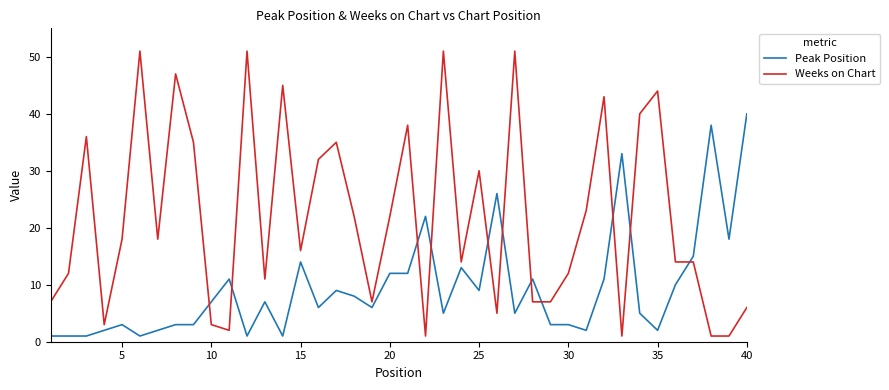

Which series has the largest total across all categories?

Weeks on Chart